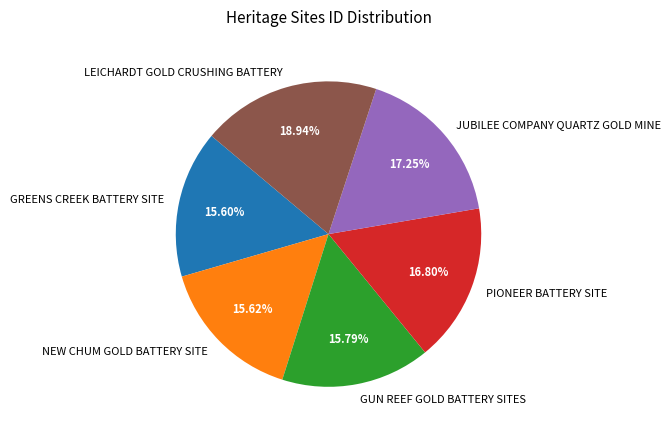

Between GUN REEF GOLD BATTERY SITES and JUBILEE COMPANY QUARTZ GOLD MINE, which is larger?

JUBILEE COMPANY QUARTZ GOLD MINE